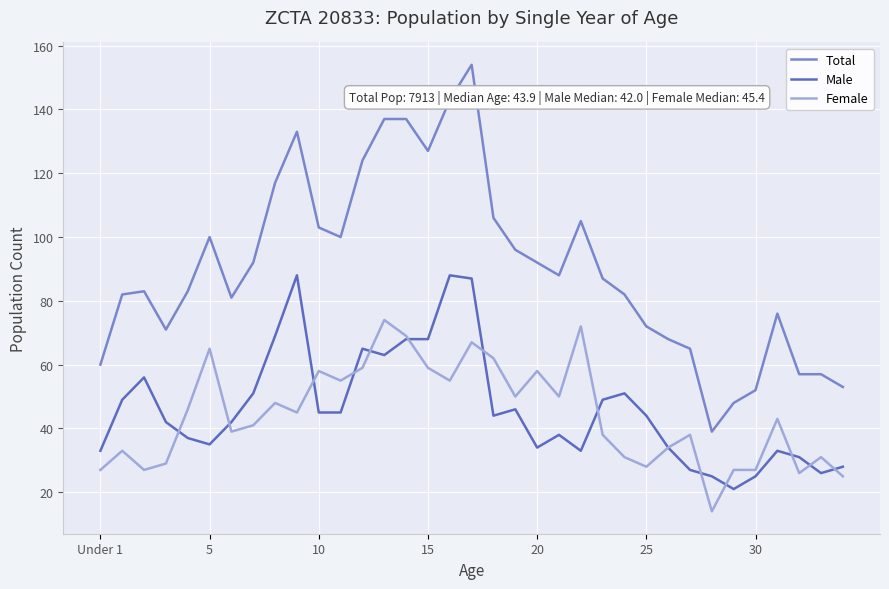

How many lines are shown in the chart?

3